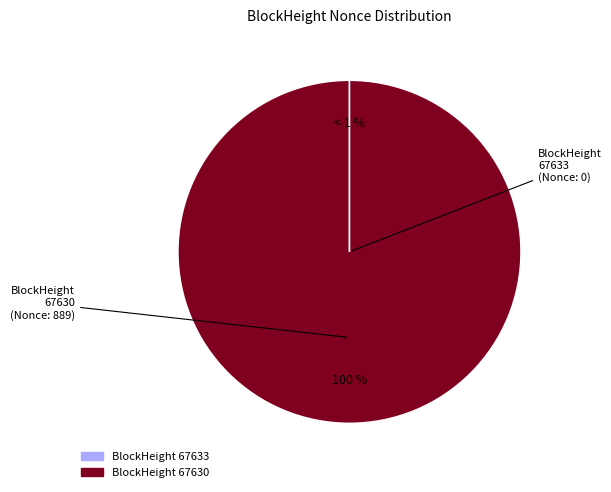

Which slice represents more than half of the pie?

67630